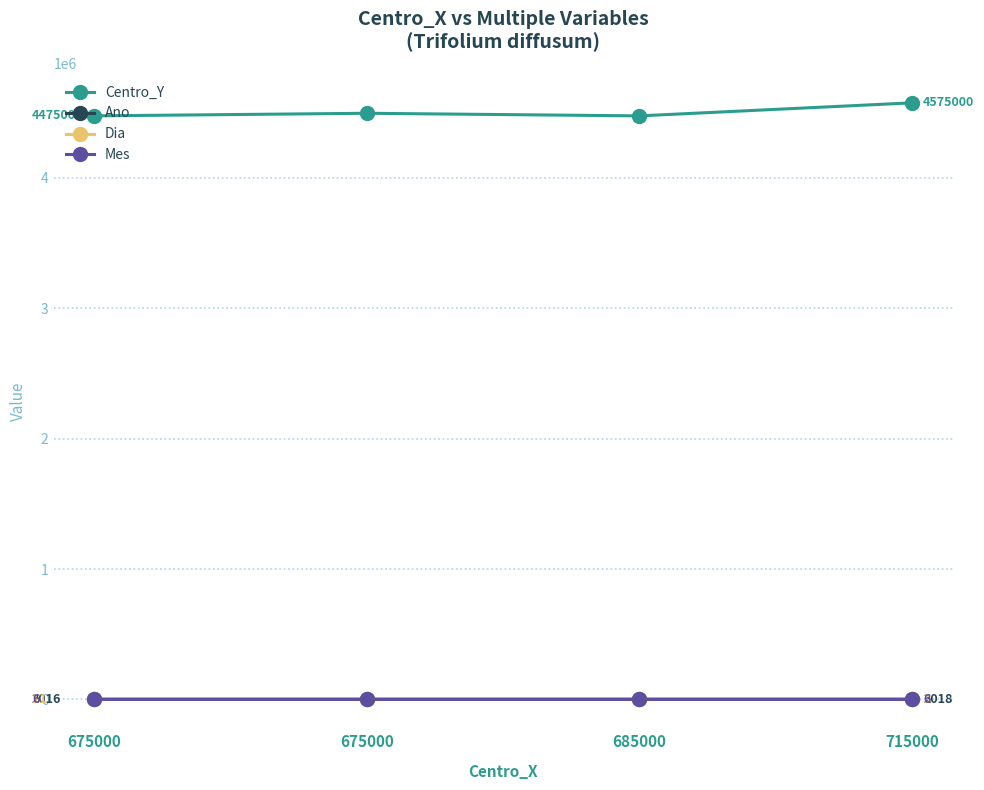

Which series has the widest spread of values?

Centro_Y